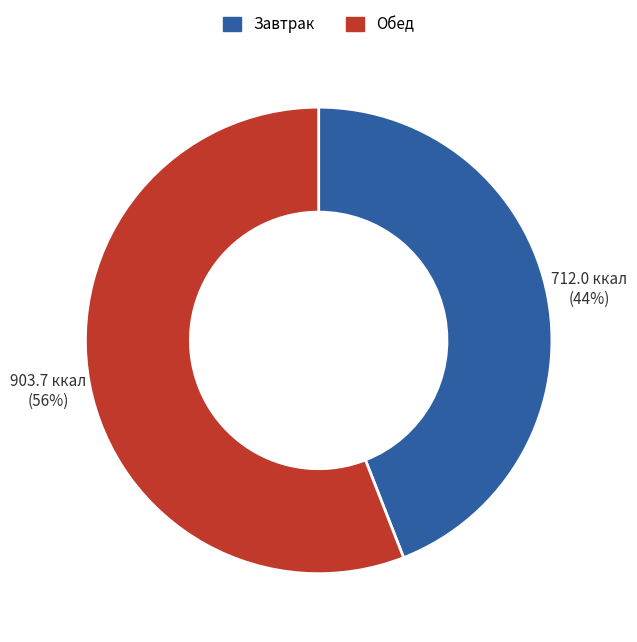

How many segments does this pie chart have?

2